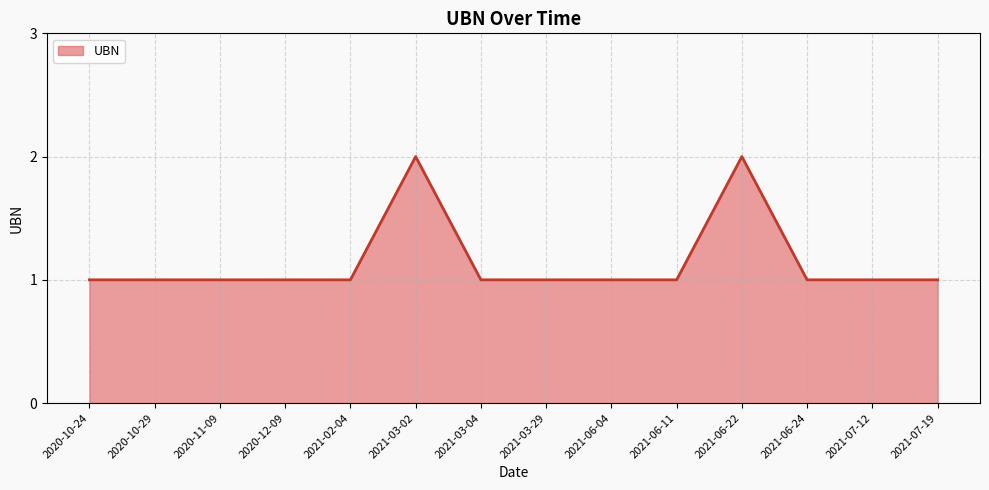

Count the values in the range 1 to 2.

14